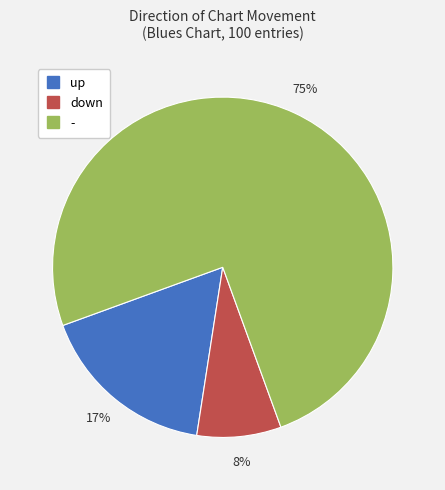

To the nearest percent, what portion does - represent?

75%